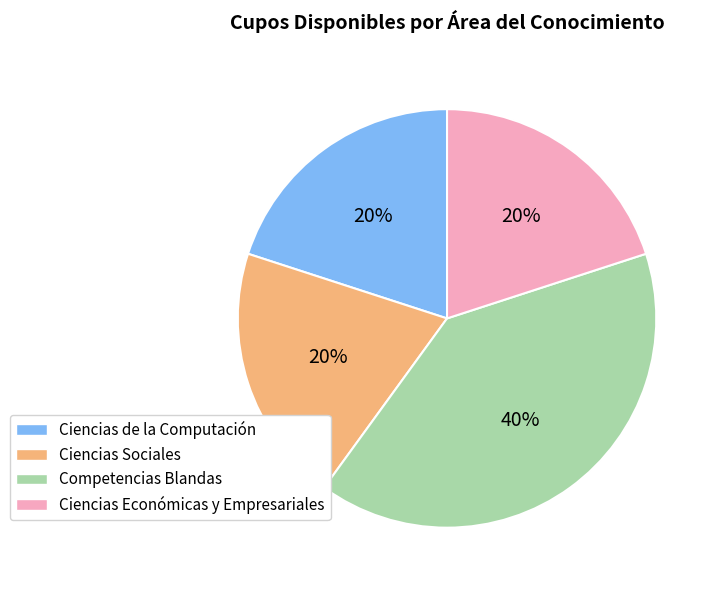

To the nearest percent, what is the difference between the Ciencias Económicas y Empresariales and Competencias Blandas slice percentages?

20%